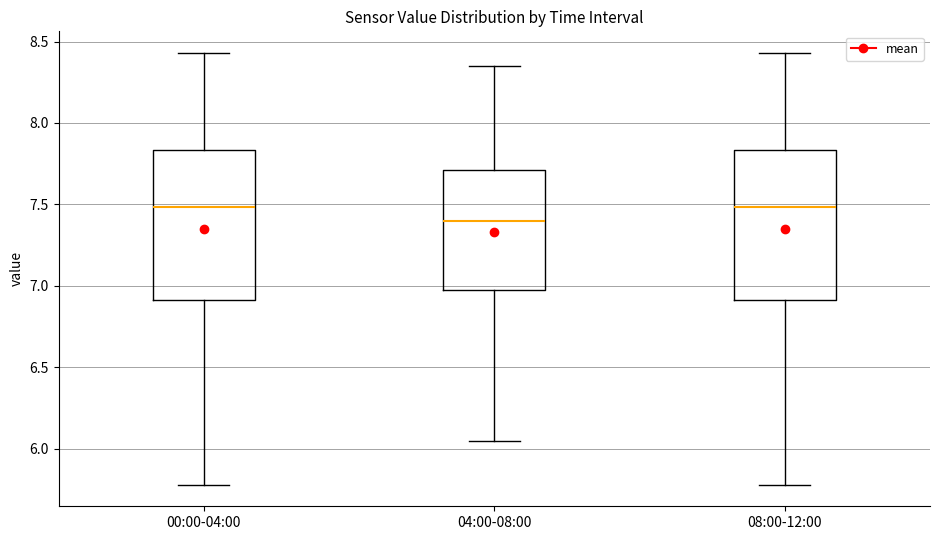

Which box's median line is the lowest?

04:00-08:00